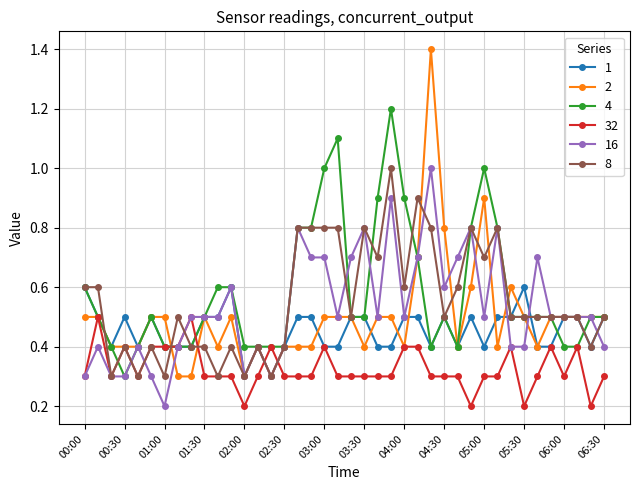

At how many categories does at least one series exceed 0?

40